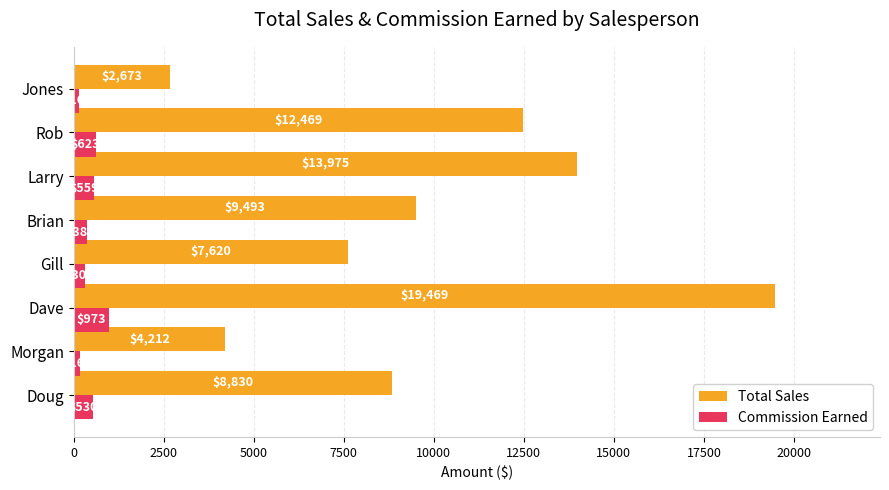

What is the difference between the maximum and minimum values in the Commission Earned series?

813.1